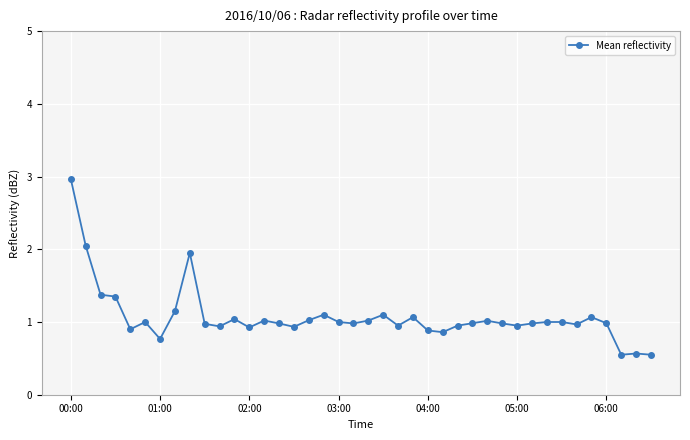

What is the greatest value displayed?

3.0